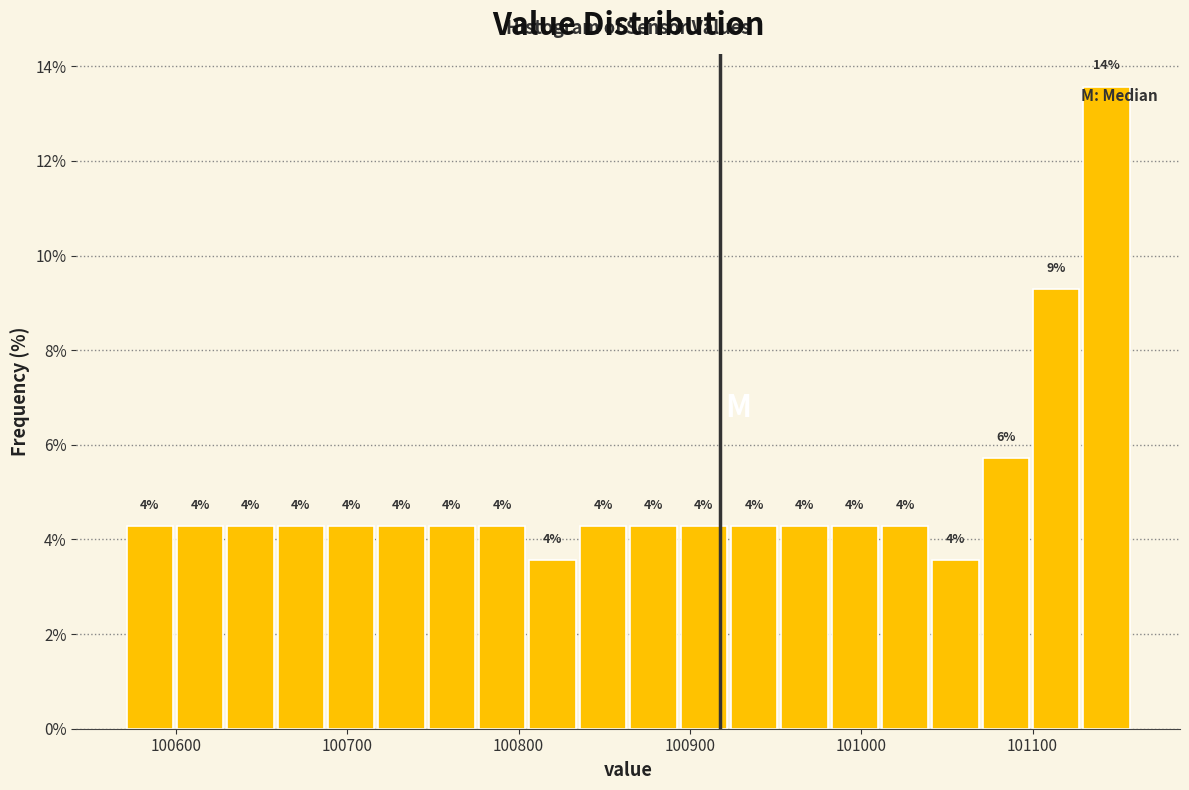

Read against the x-axis, roughly where is the centre of the tallest bar?

101140